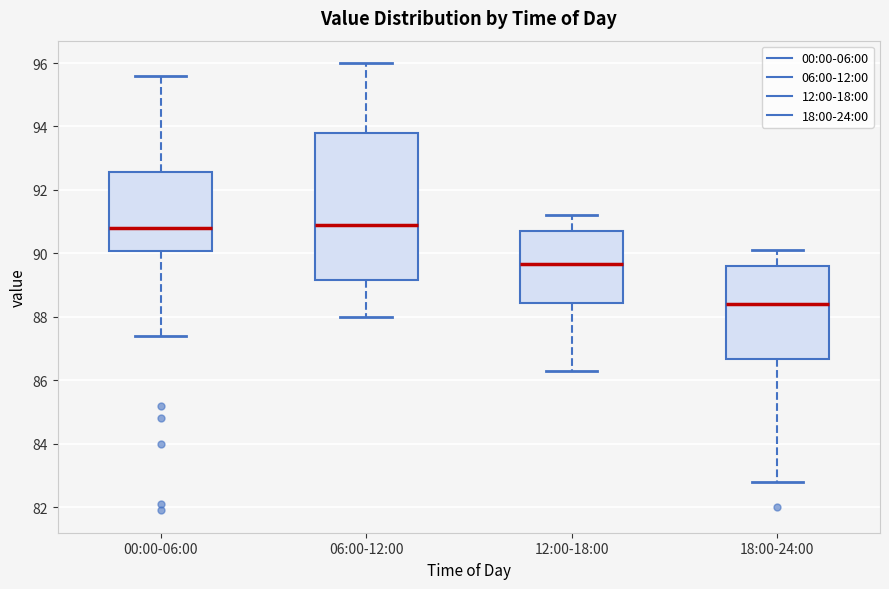

Reading left to right, read every box against the y-axis: the position of its median line, the range the box covers, and the ends of its whiskers. The values are not printed on the chart, so give them approximately, as read against the axis.

00:00-06:00: median 90.8, box 90.0 to 92.6, whiskers 87.4 to 95.6
06:00-12:00: median 91.0, box 89.2 to 93.8, whiskers 88.0 to 96.0
12:00-18:00: median 89.6, box 88.4 to 90.8, whiskers 86.4 to 91.2
18:00-24:00: median 88.4, box 86.6 to 89.6, whiskers 82.8 to 90.2